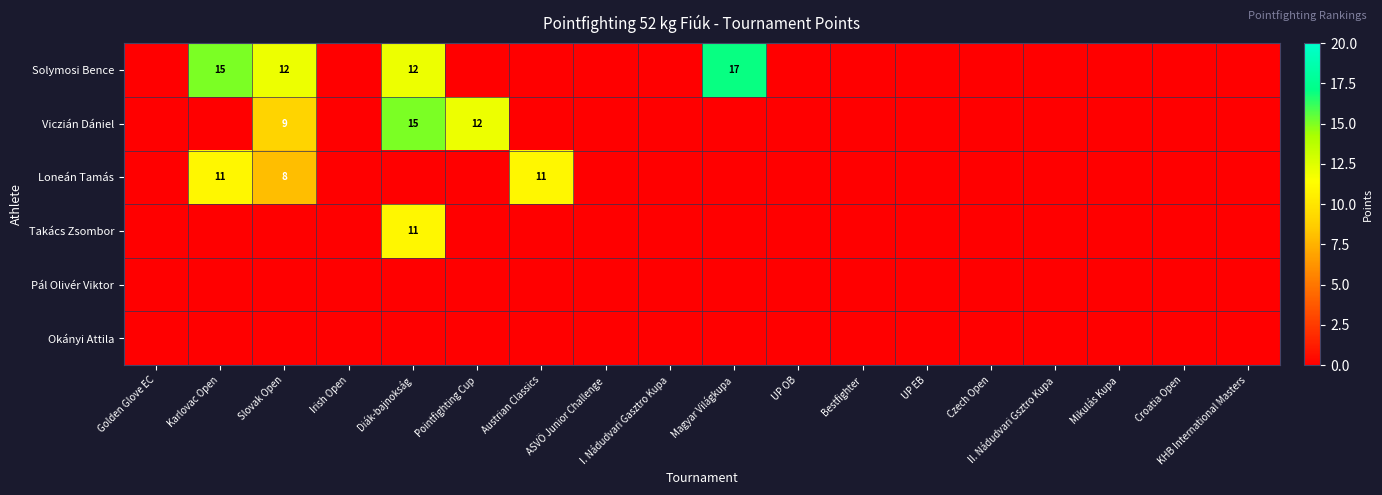

Which label corresponds to the smallest value in the chart?

Golden Glove EC